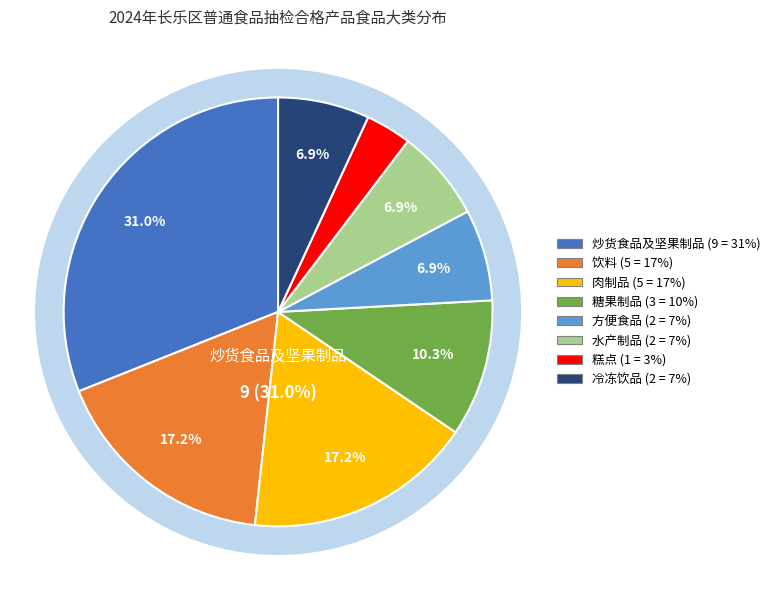

Combined, what portion of the pie is 饮料 and 糕点?

20.7%